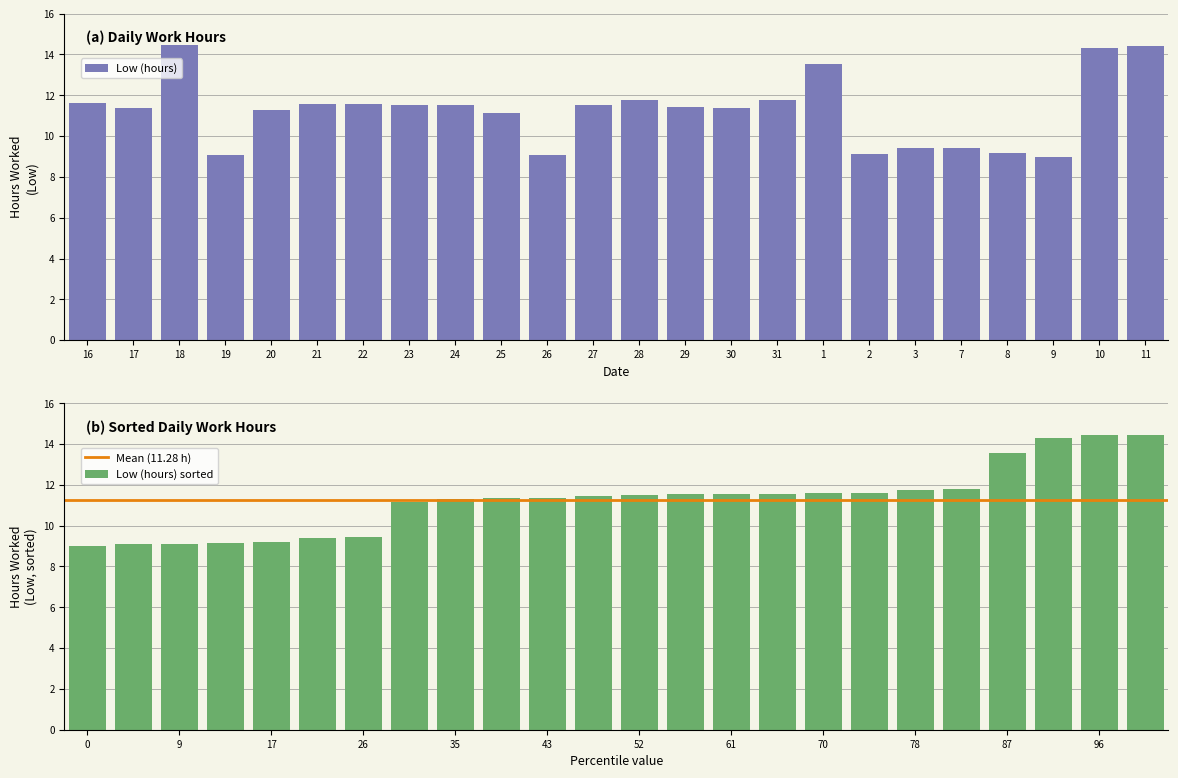

How many data points are above 11?

17